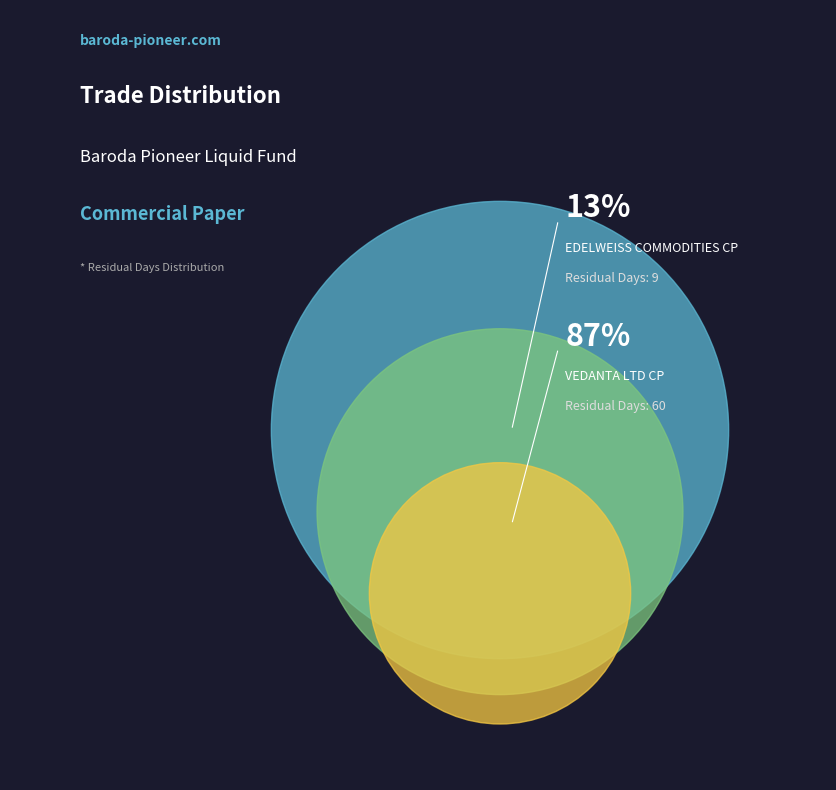

Combined, what portion of the pie is EDELWEISS COMMODITIES CP and VEDANTA LTD CP?

100.0%